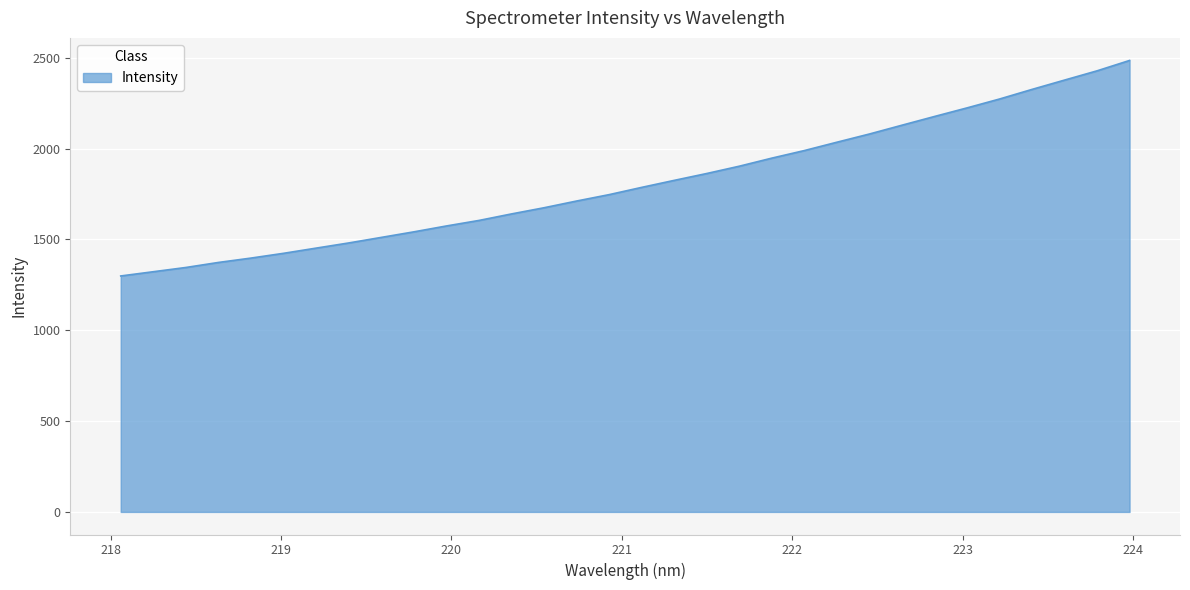

What is the greatest value displayed?

2484.8